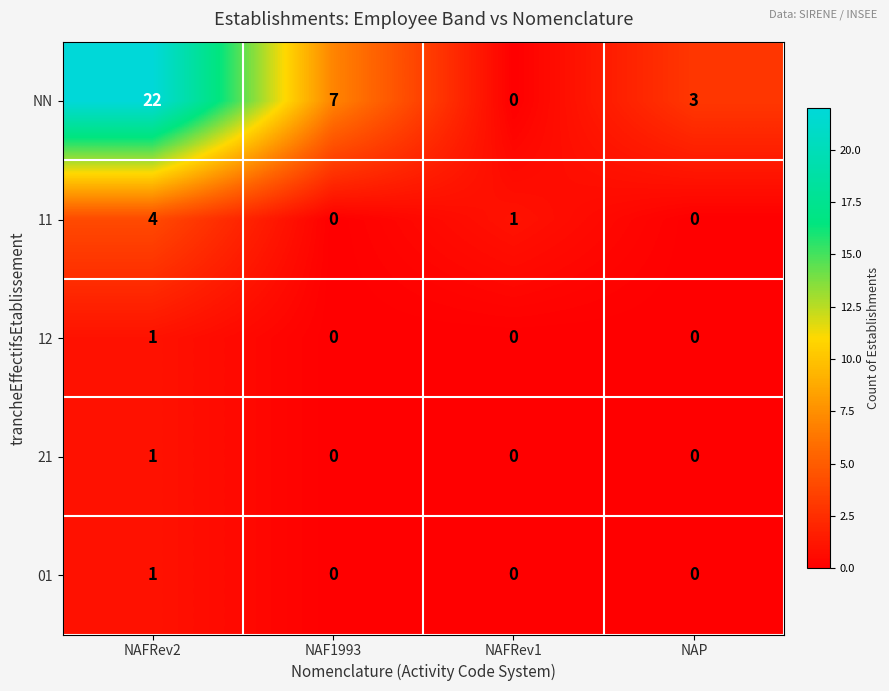

True or false: 11 has a value of 7 at NAFRev2.

False